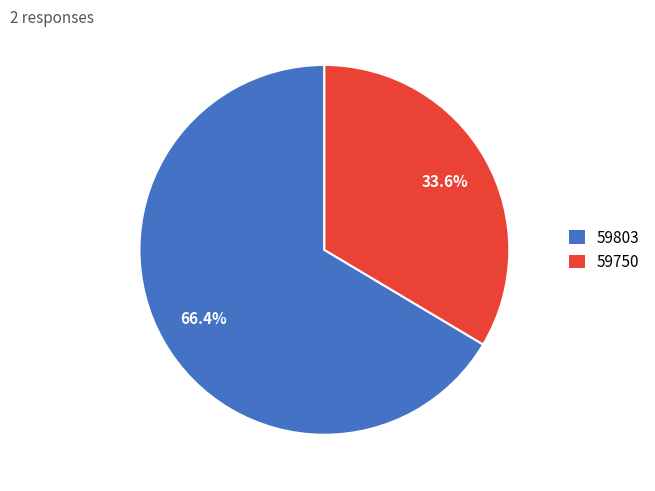

What is the smallest slice in the pie chart?

59750